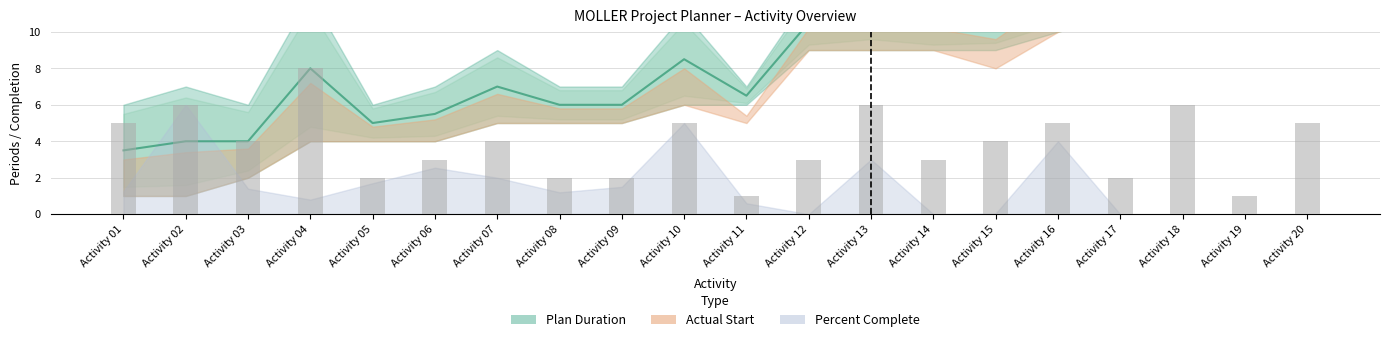

What is the approximate value at Activity 20?

5